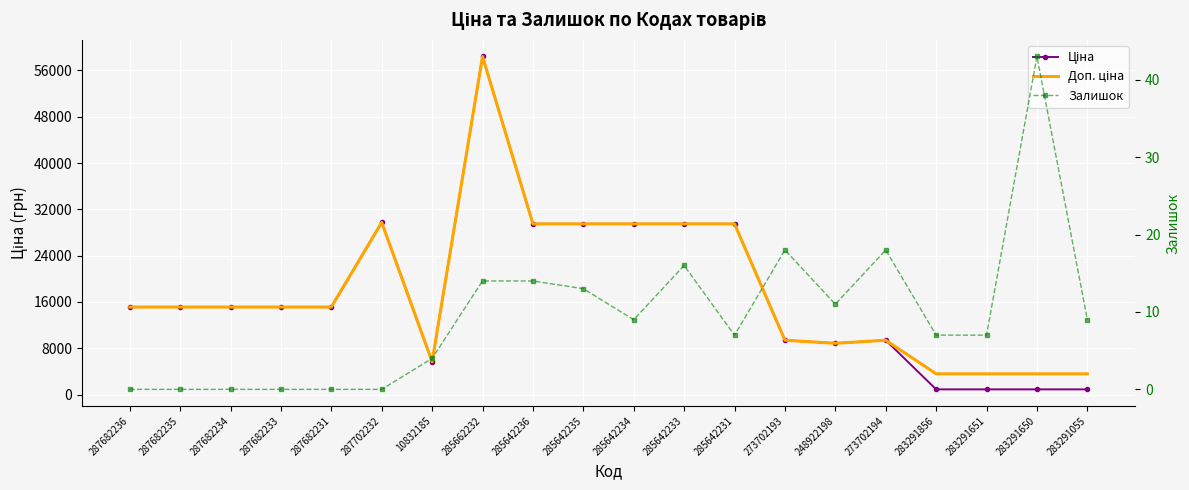

The Доп. ціна series shows 42165.6 at 285642233. True or false?

False